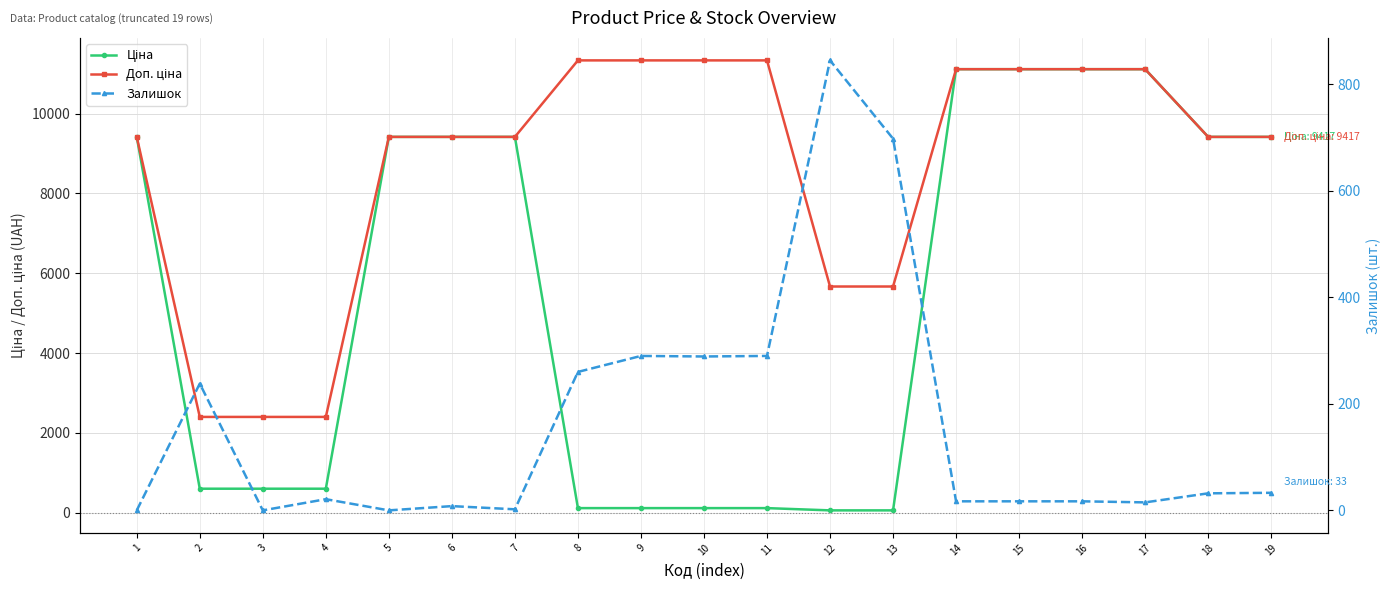

Rank the series by their maximum value, from highest to lowest.

Доп. ціна, Ціна, Залишок